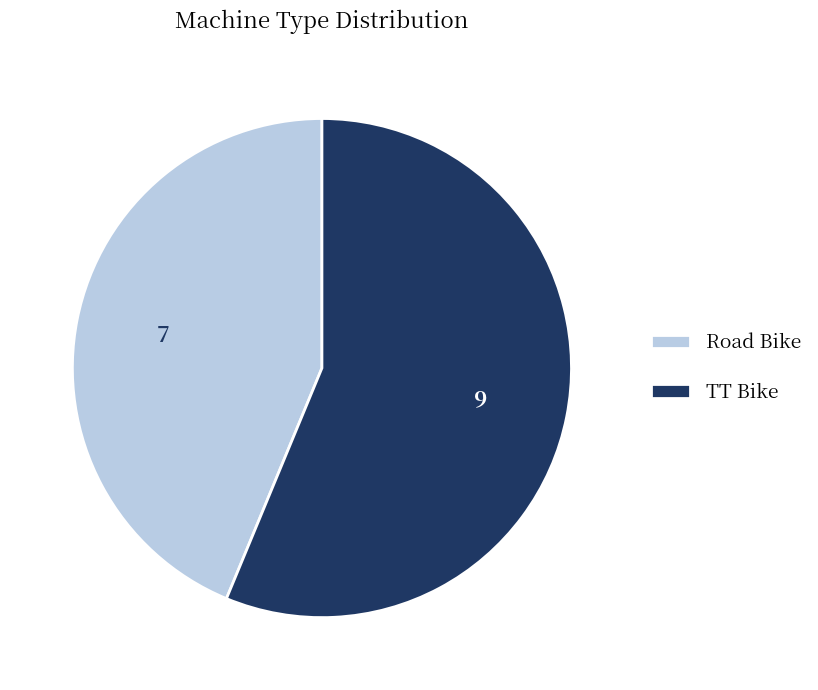

What is the majority slice?

TT Bike